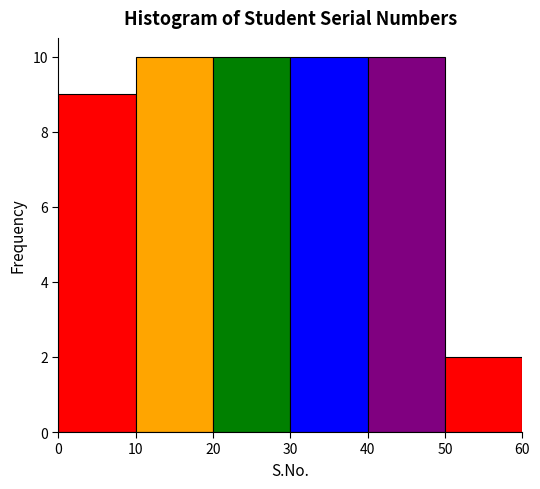

How tall is the bar that spans 30 to 40 on the x-axis? The values are not printed on the chart, so give them approximately, as read against the axis.

10